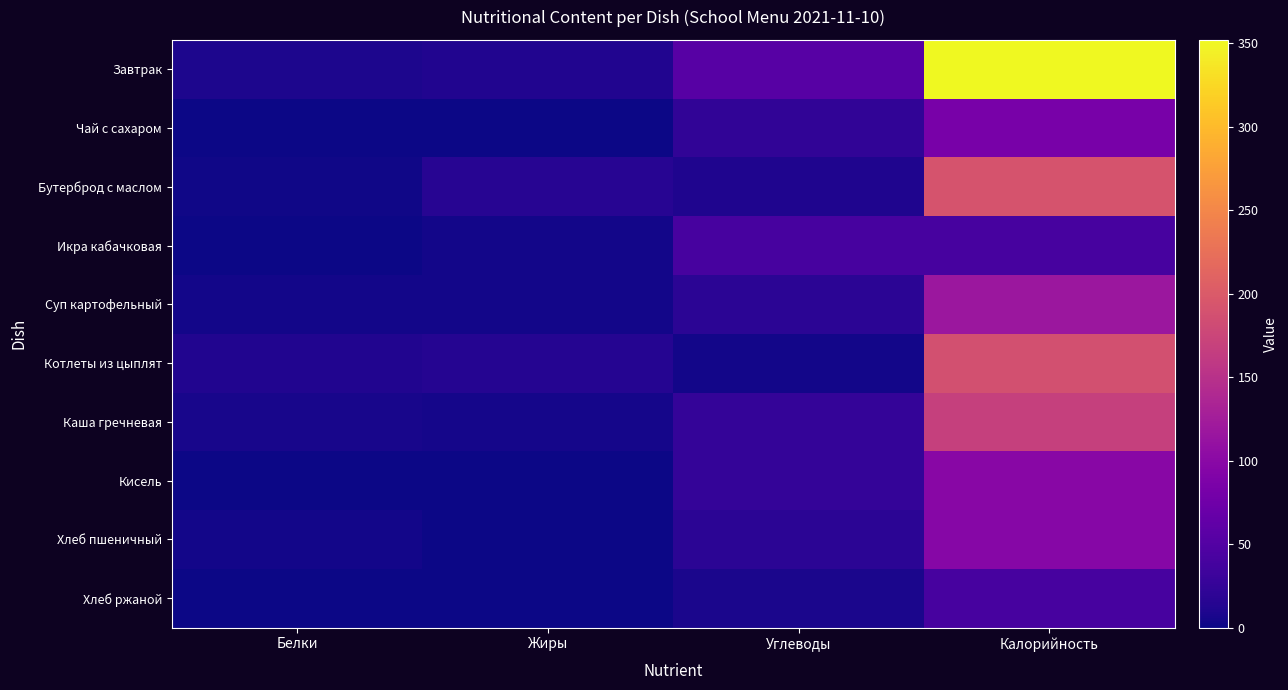

At which category is the sum across all series the highest?

Калорийность